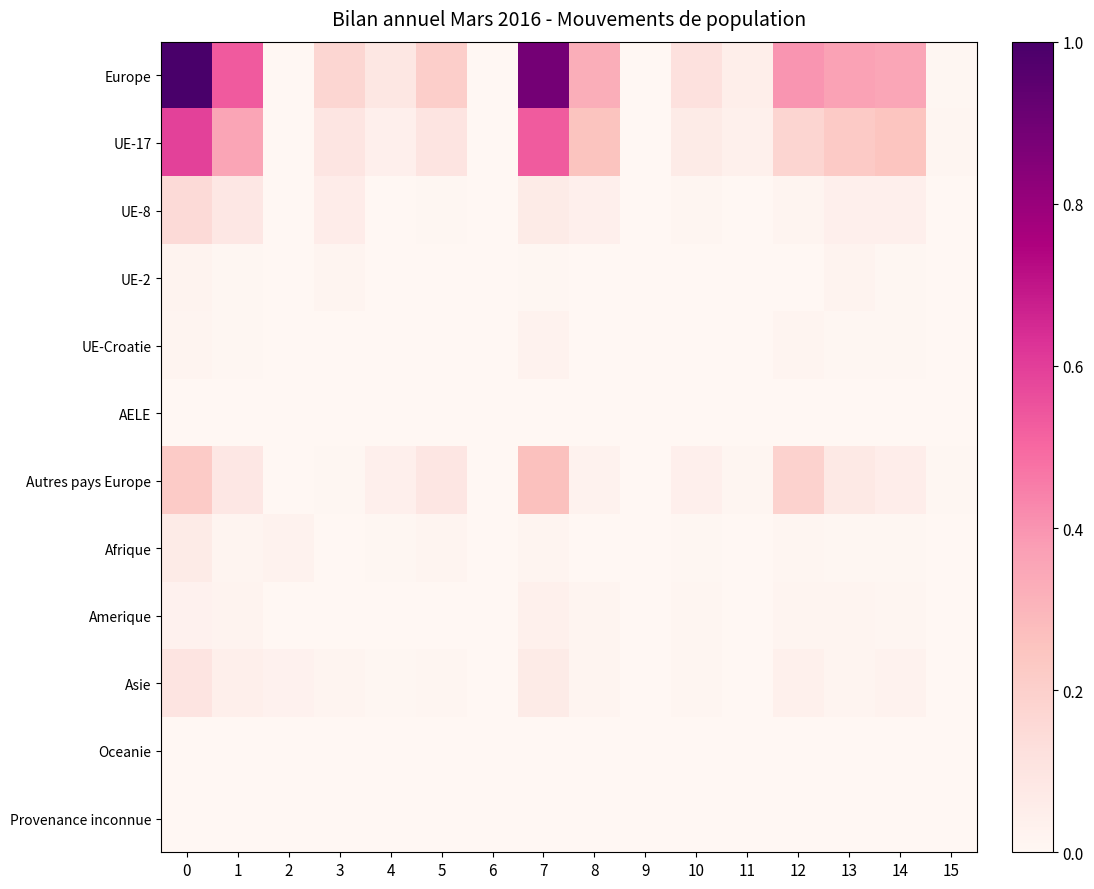

At how many categories does at least one series exceed 0?

15